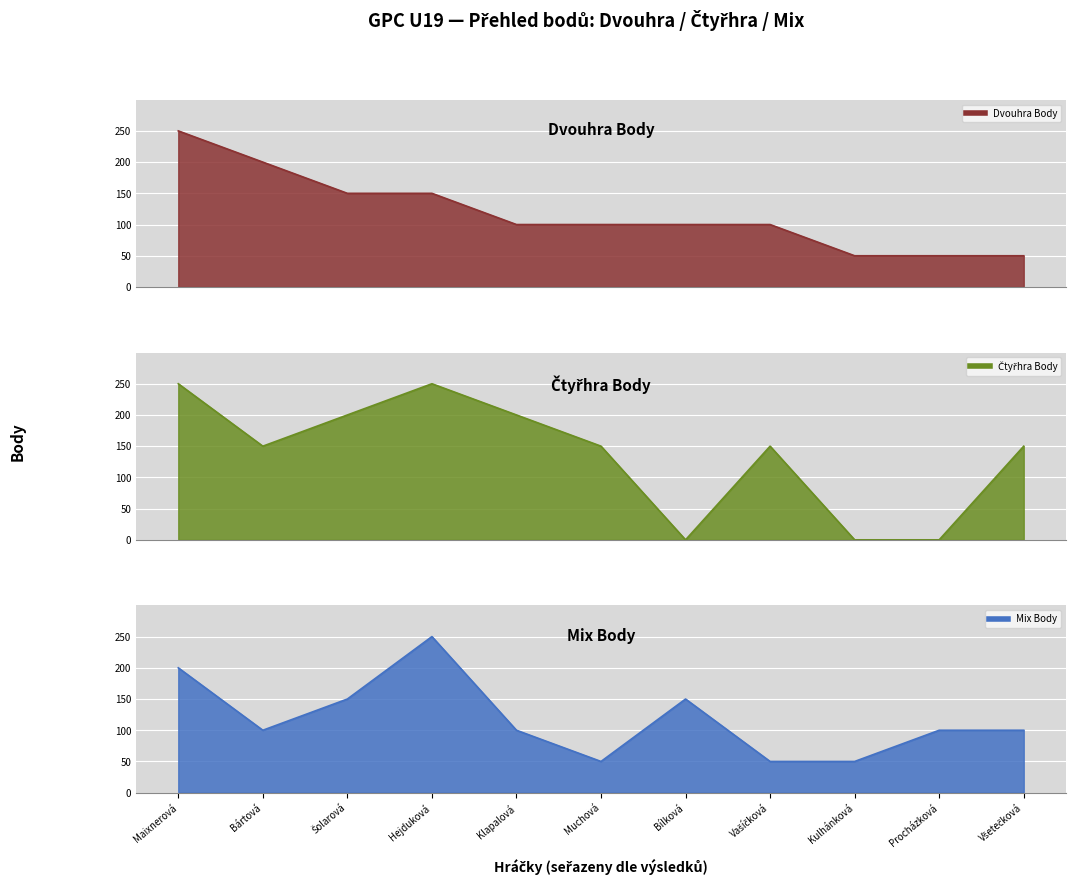

Read the Čtyřhra Body value at Klapalová, to the nearest 50.

200